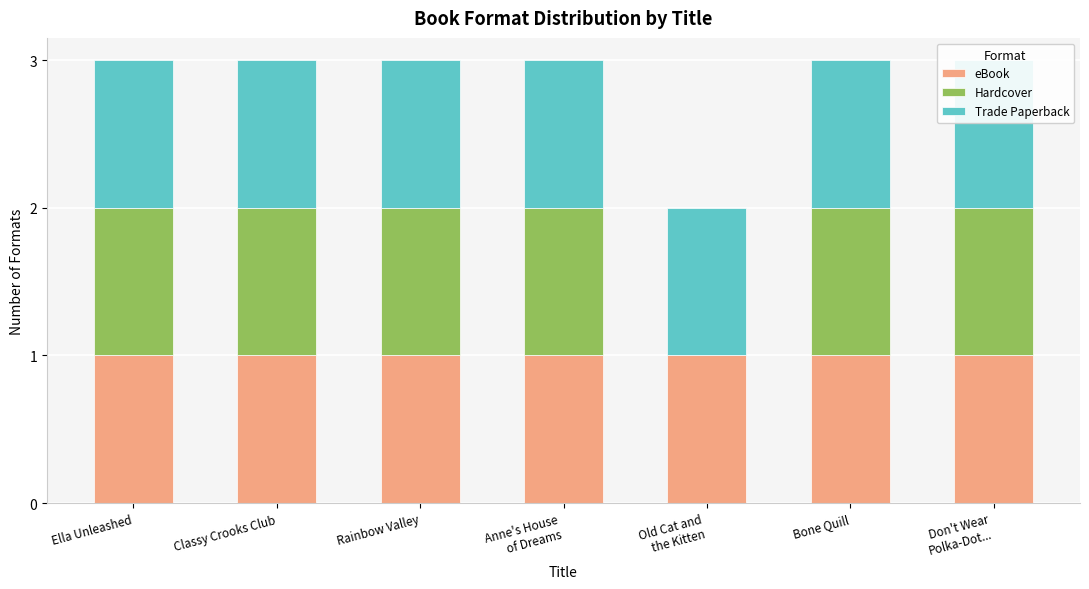

Count the Hardcover values in the range 1 to 2.

6